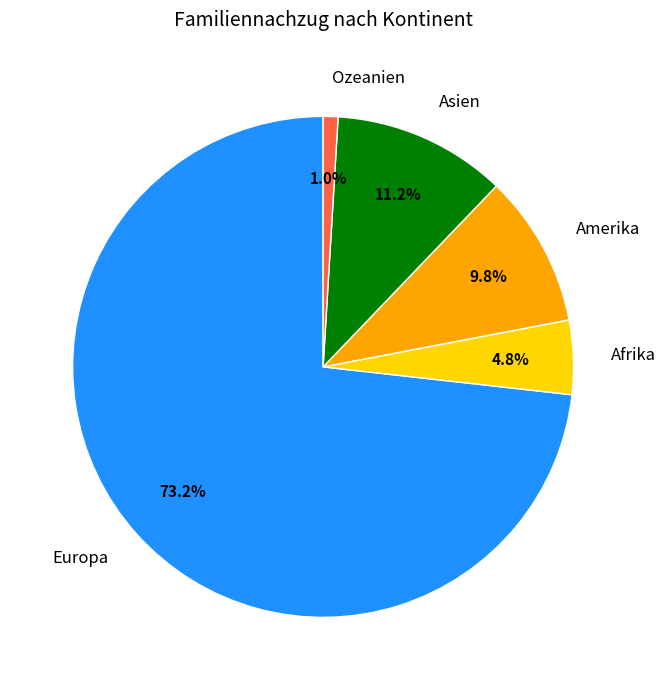

Count the number of slices in the pie.

5